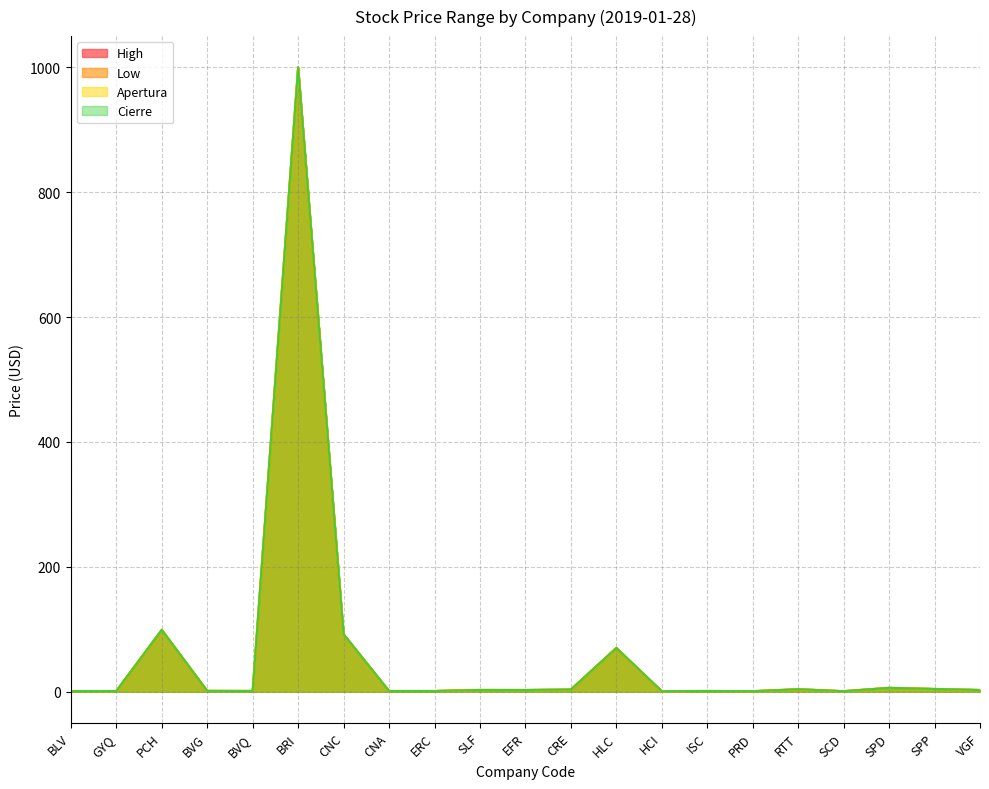

Rank the categories by High value from lowest to highest.

HCI, PRD, SCD, BLV, GYQ, CNA, ERC, BVQ, ISC, BVG, EFR, VGF, SLF, CRE, RTT, SPP, SPD, HLC, CNC, PCH, BRI